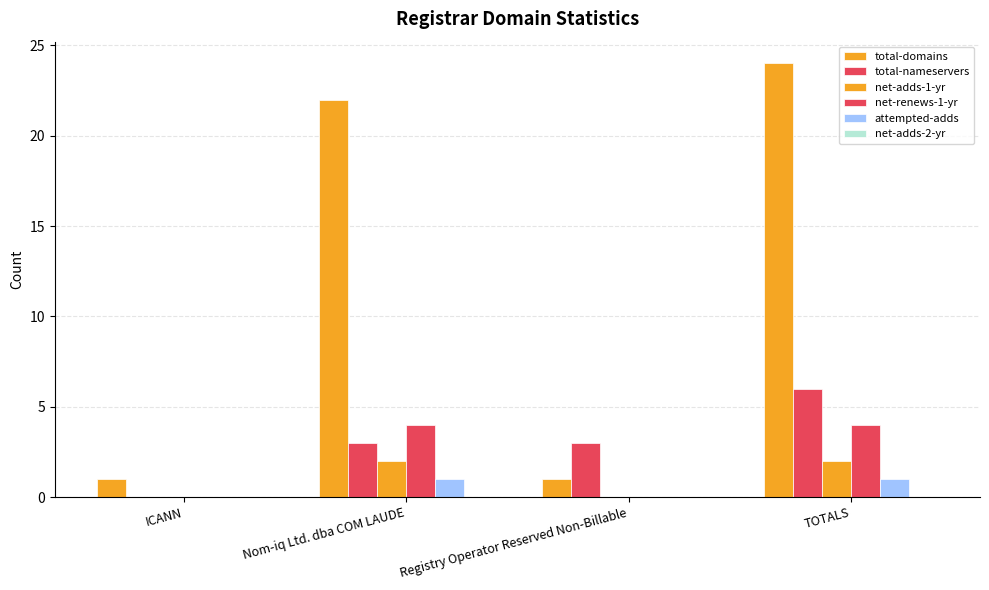

Does the chart contain stacked bars?

No